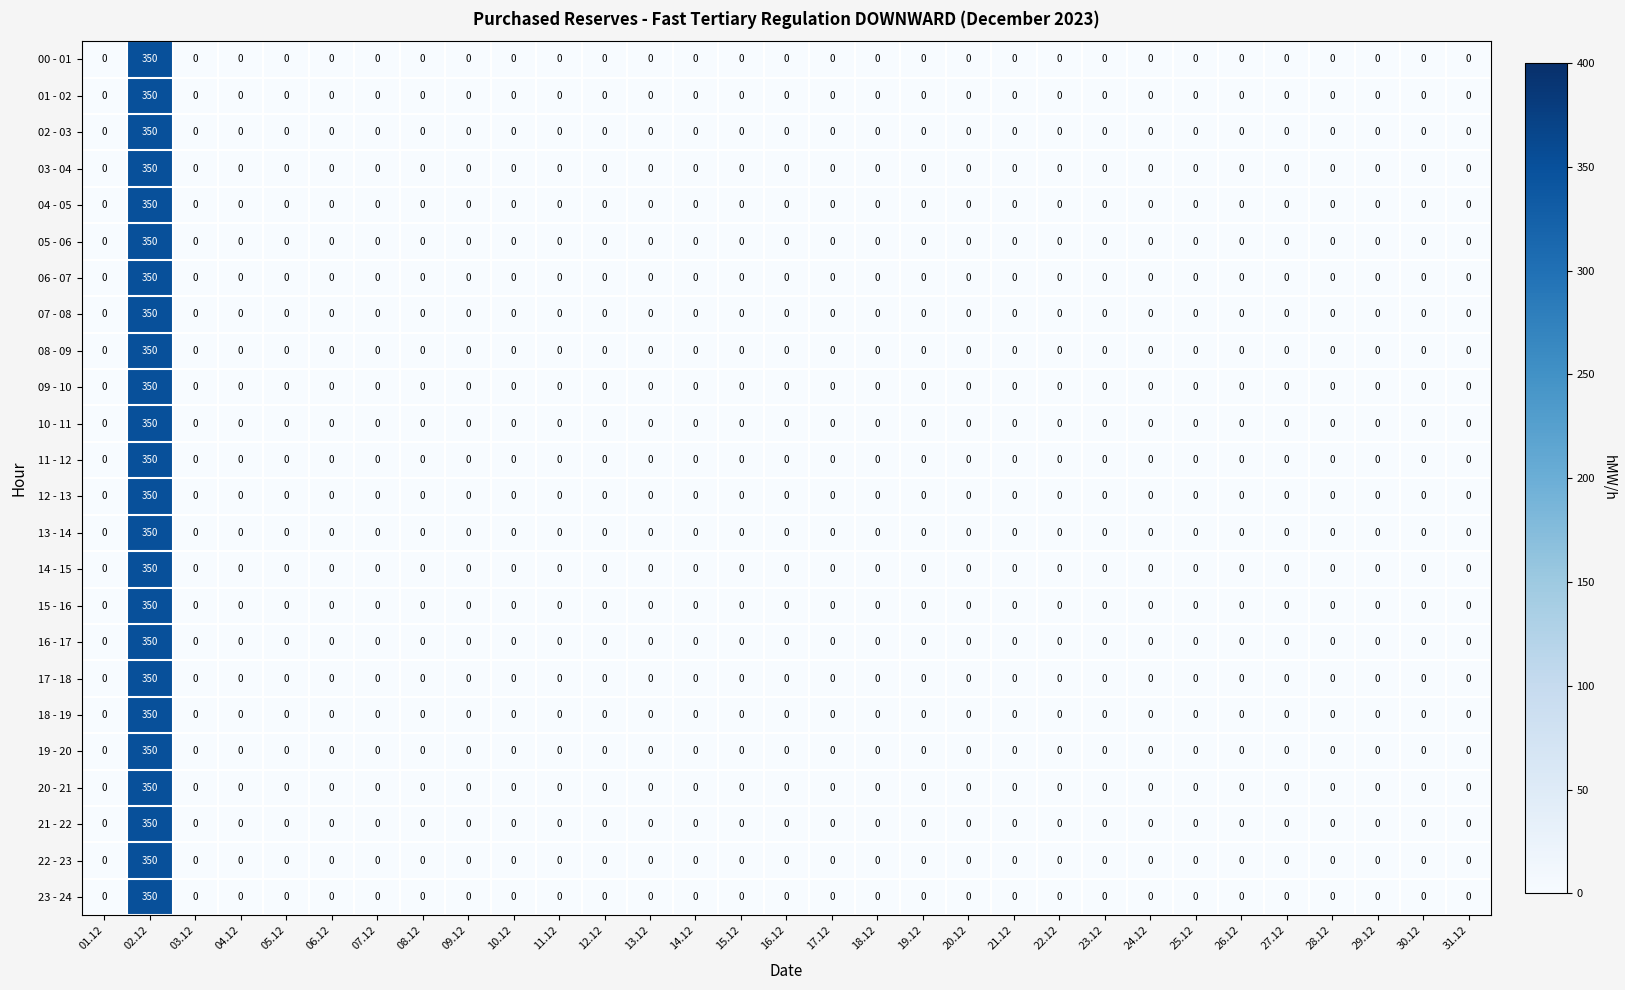

At which category is the sum across all series the highest?

02.12